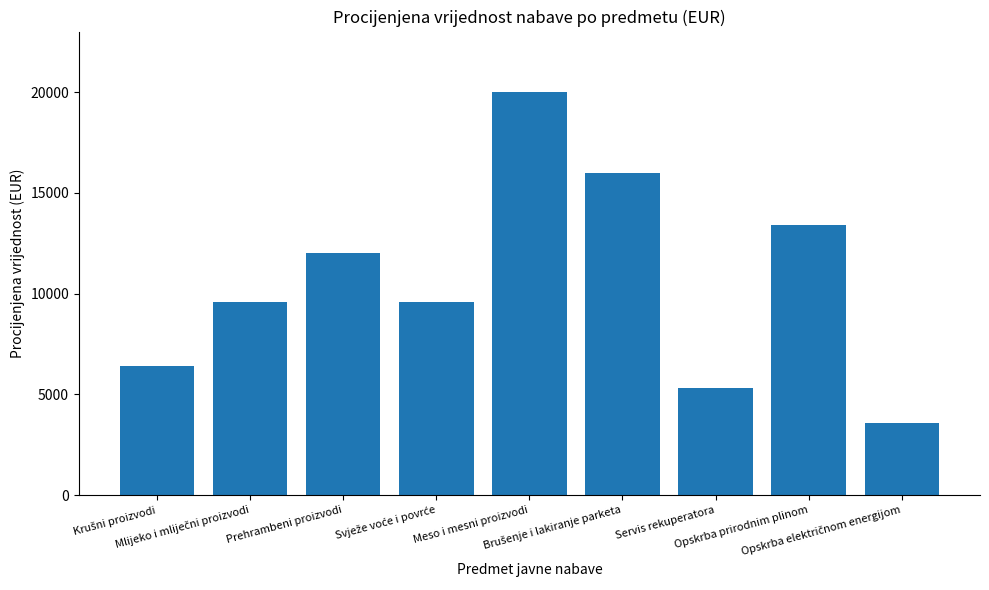

Reading left to right, extract all data points from this chart.

6400	9600	12000	9600	20000	16000	5300	13400	3600